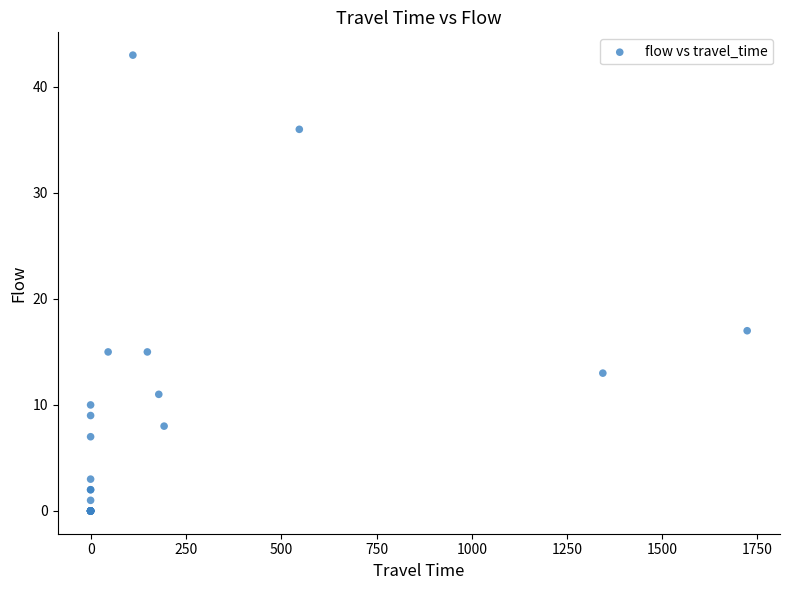

What Y value in the scatter plot is closest to 21?

17